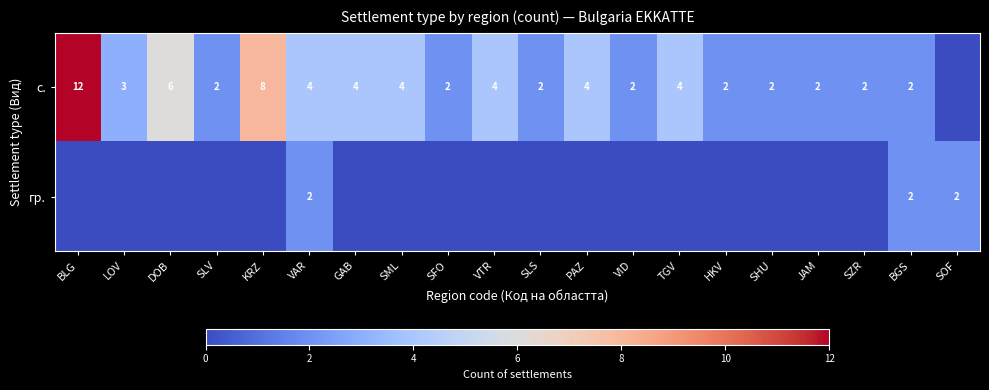

True or false: с. has a value of 2 at HKV.

True